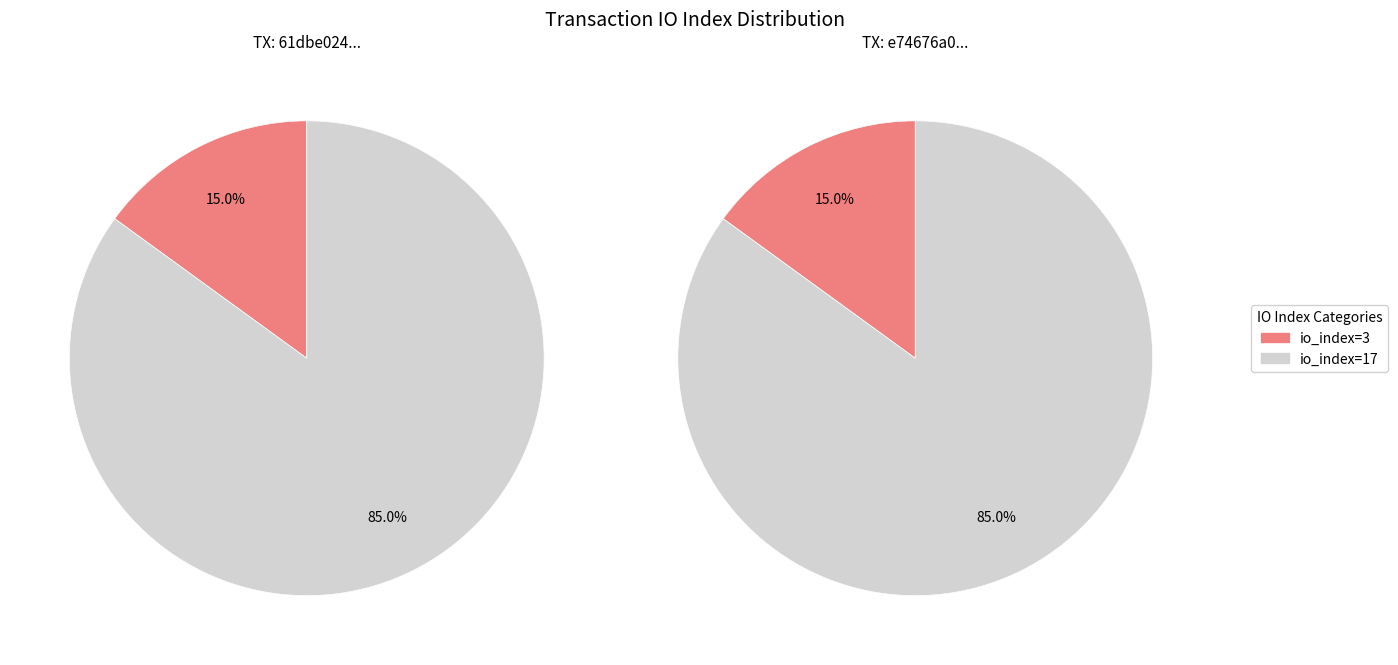

Which category has the smallest portion of the pie?

io_index=3